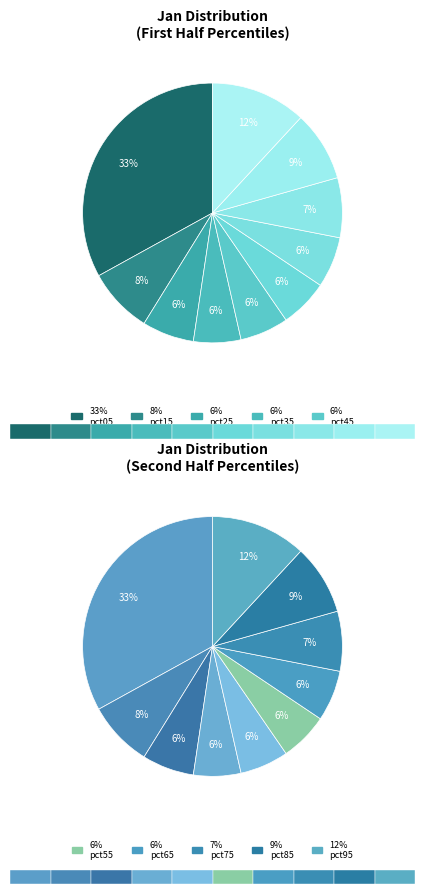

The pct45 slice represents 6% of the pie. True or false?

True